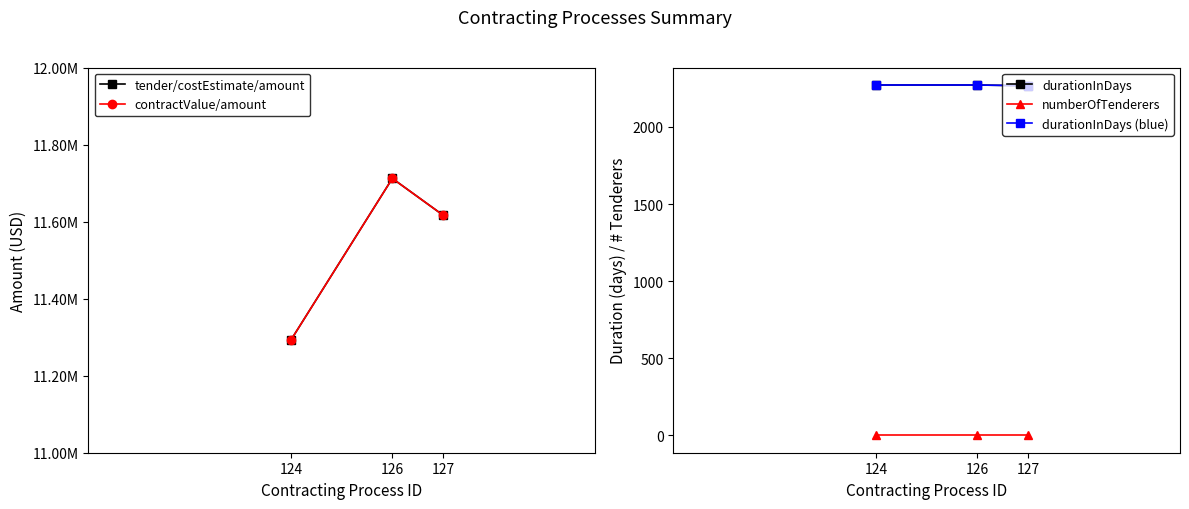

The value of numberOfTenderers at 127 is 0.4. True or false?

False